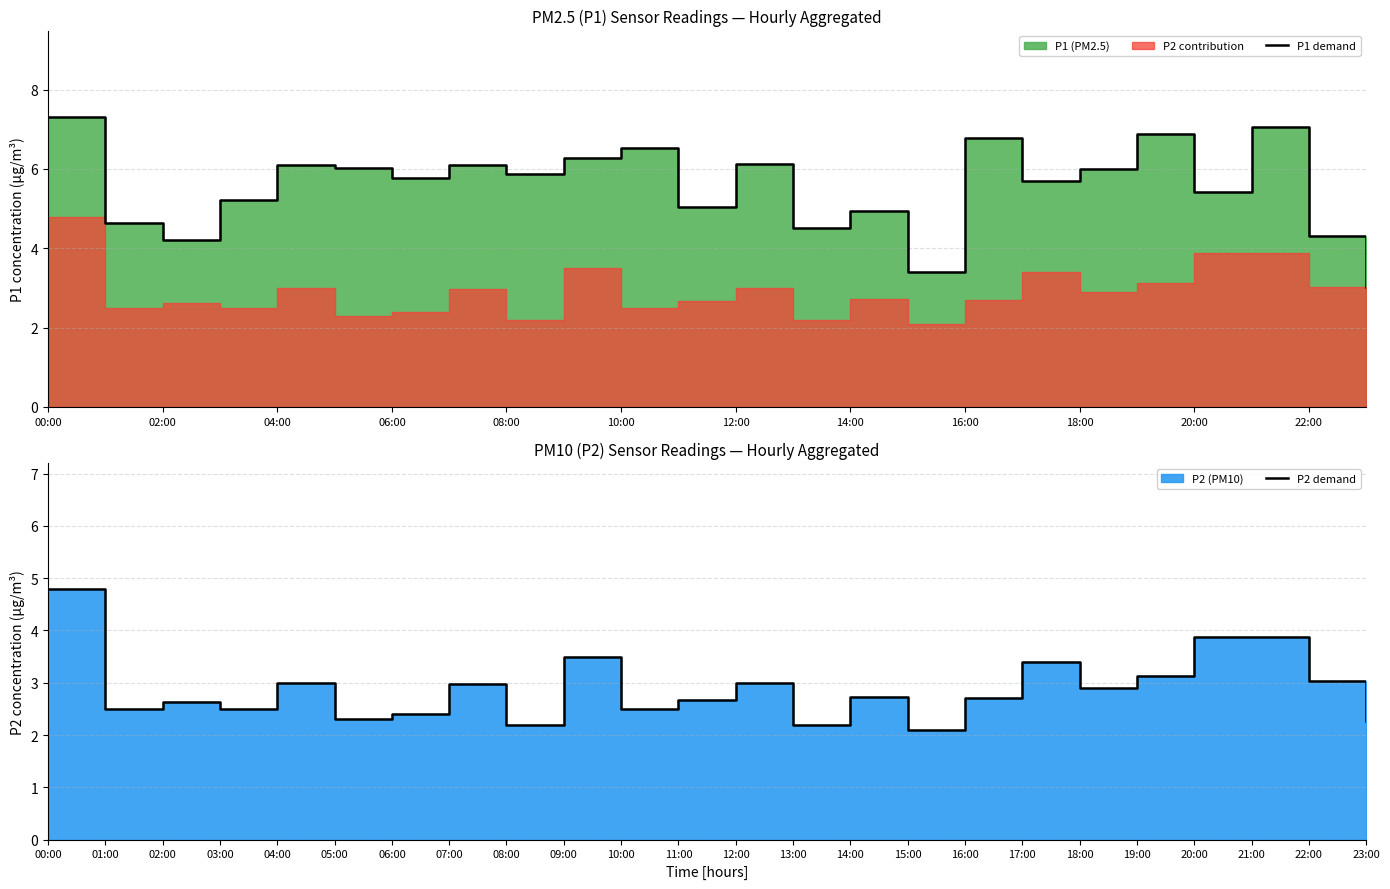

At which category does P2 demand reach its first local peak?

02:00